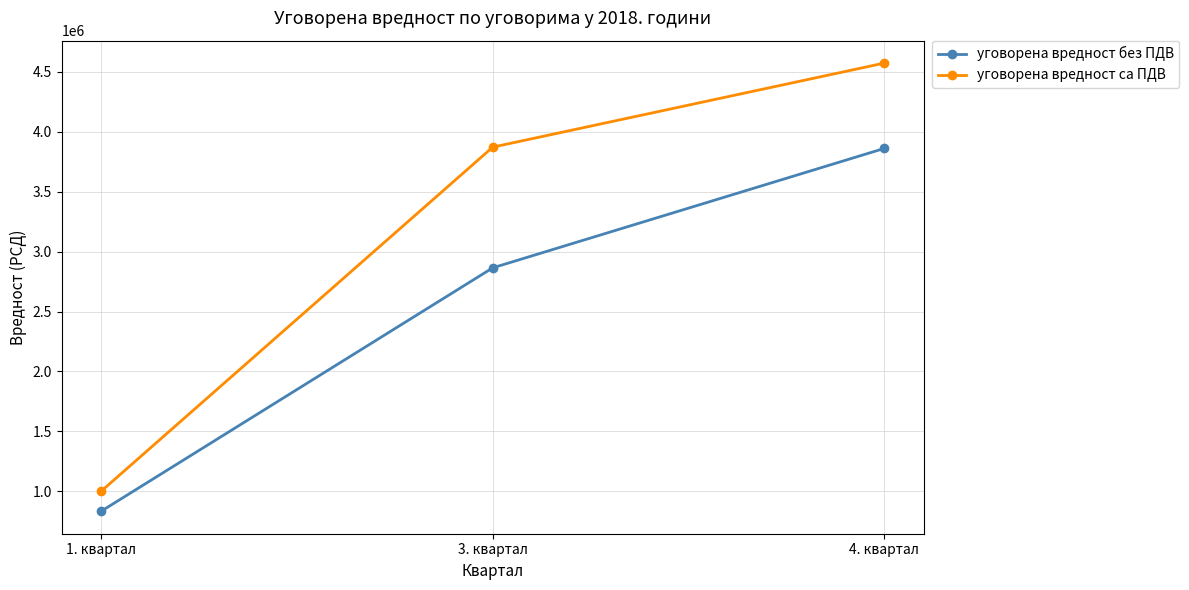

At which label does уговорена вредност без ПДВ reach its minimum?

1. квартал